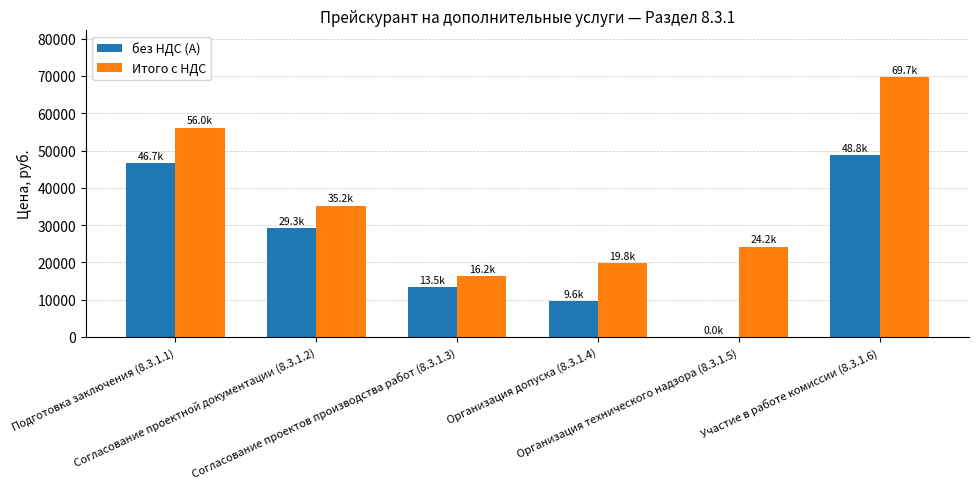

Where does the Итого с НДС series first go above 35200?

Подготовка заключения (8.3.1.1)